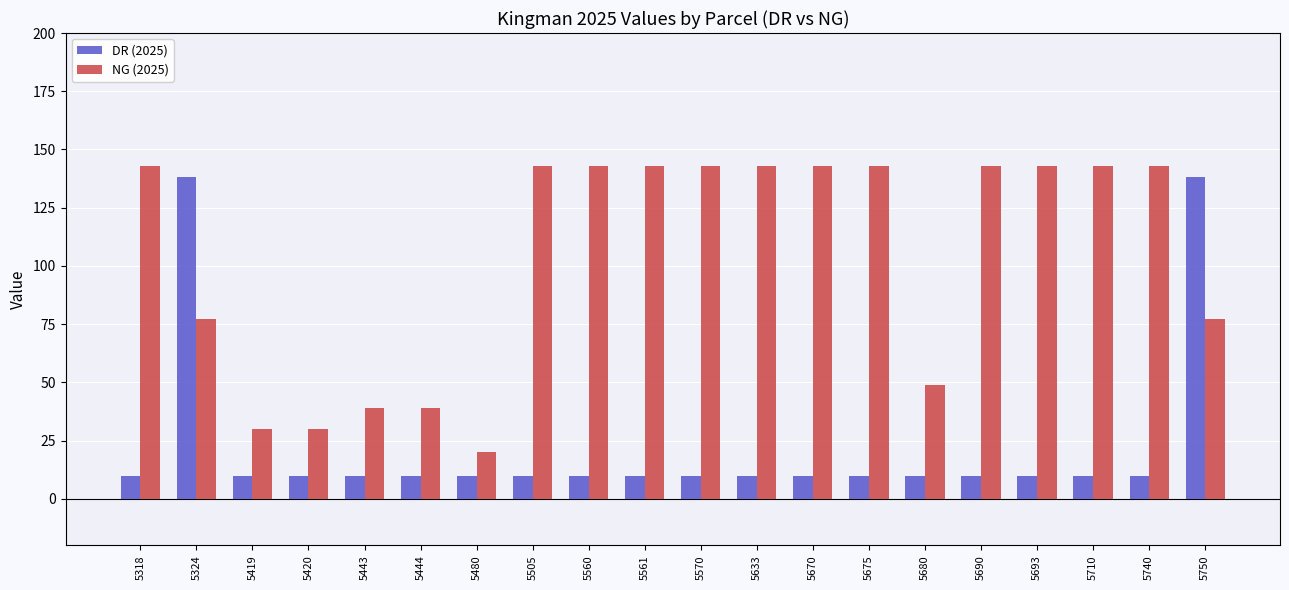

Which series has the widest spread of values?

DR (2025)